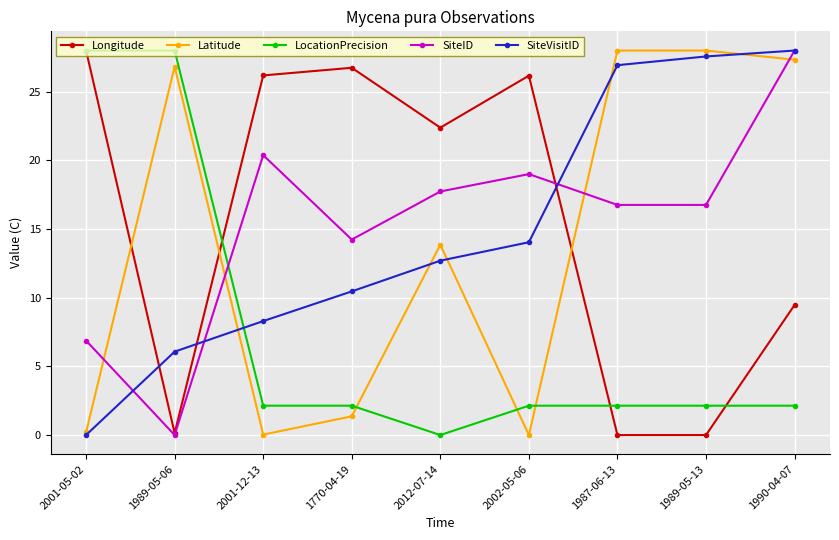

At which category is the sum across all series the highest?

1990-04-07